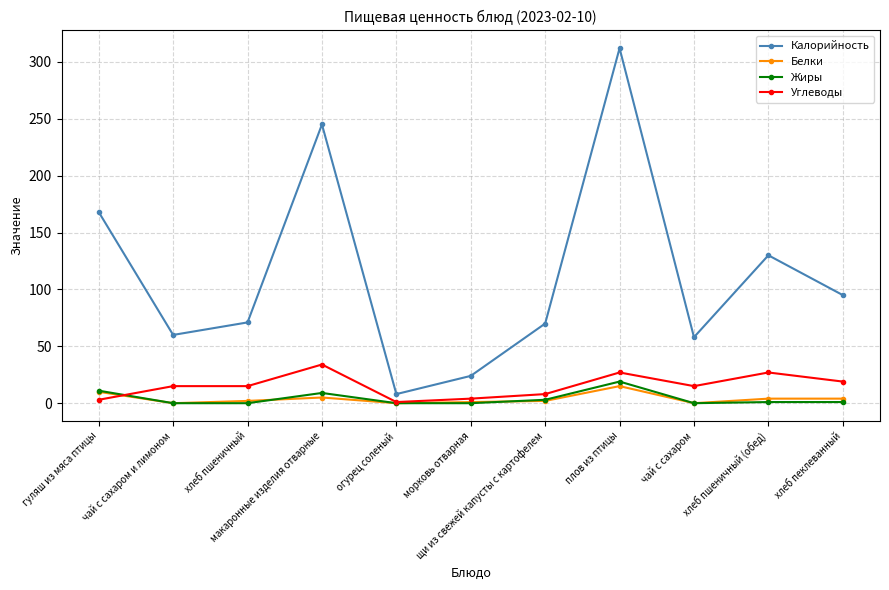

Where is the first local maximum for Калорийность?

макаронные изделия отварные